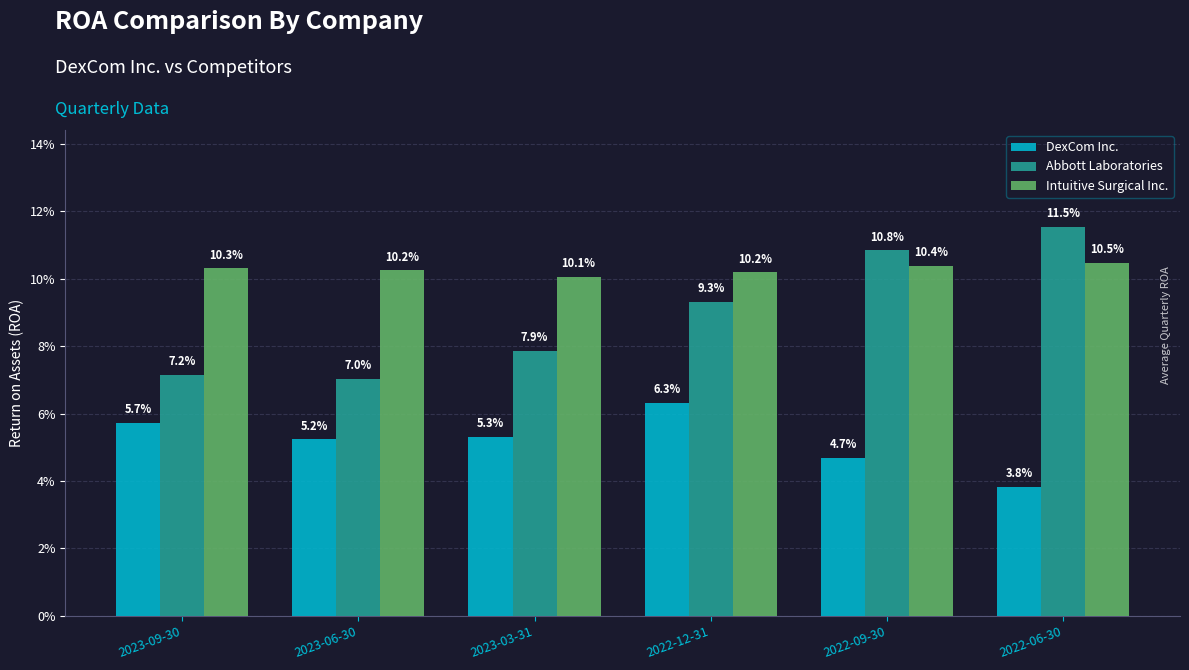

Reading left to right, what are all the values shown in this chart?

DexCom Inc.: 2023-09-30=0.1	2023-06-30=0.1	2023-03-31=0.1	2022-12-31=0.1	2022-09-30=0.0	2022-06-30=0.0
Abbott Laboratories: 2023-09-30=0.1	2023-06-30=0.1	2023-03-31=0.1	2022-12-31=0.1	2022-09-30=0.1	2022-06-30=0.1
Intuitive Surgical Inc.: 2023-09-30=0.1	2023-06-30=0.1	2023-03-31=0.1	2022-12-31=0.1	2022-09-30=0.1	2022-06-30=0.1